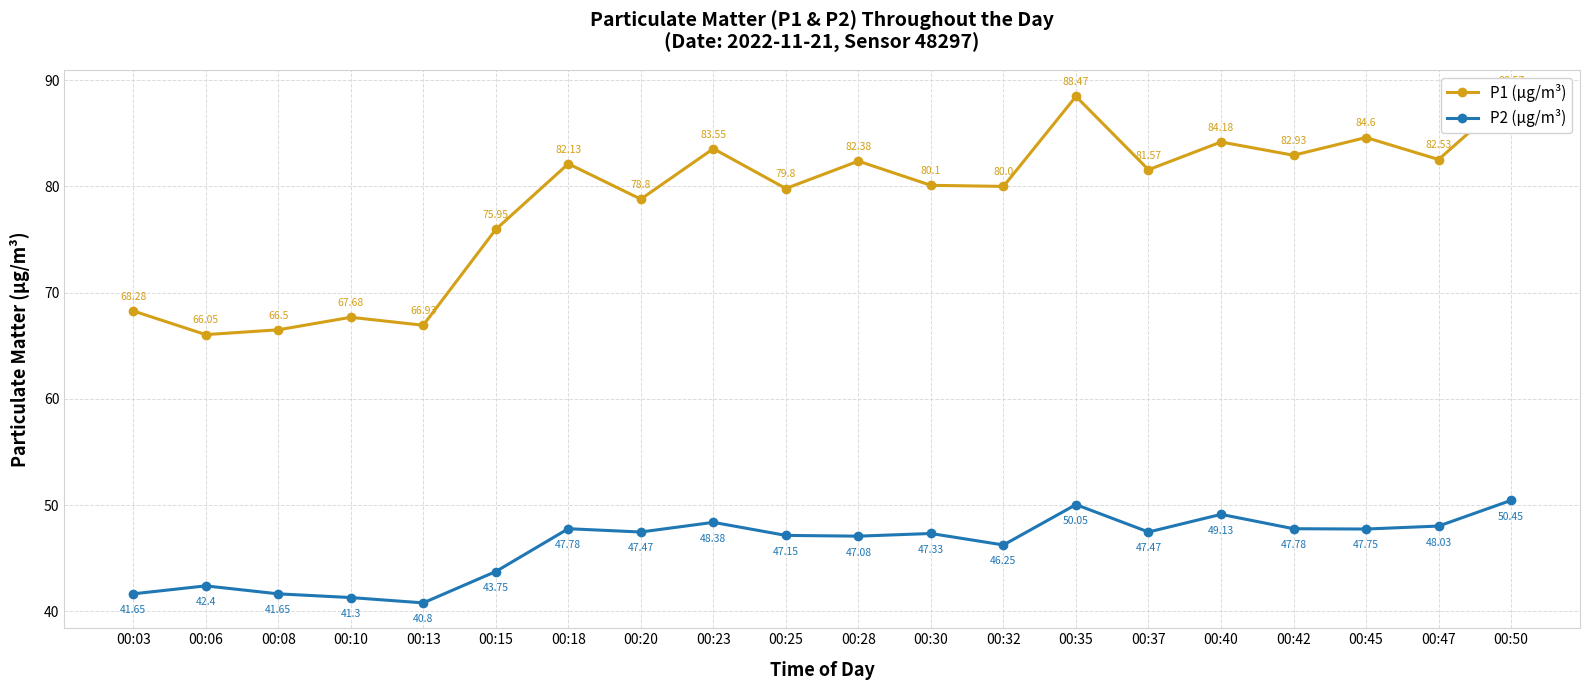

Which series changed the most between 00:42 and 00:47?

P1 (μg/m³)